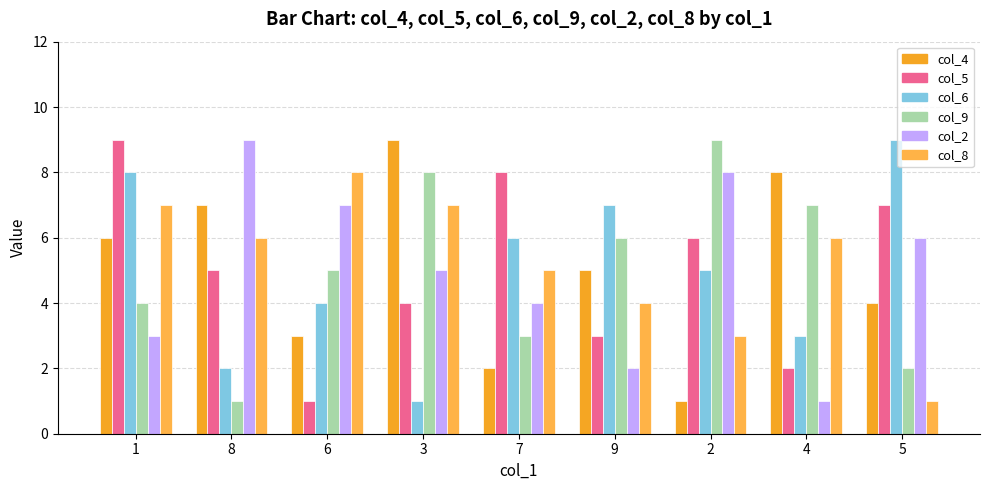

How many groups of bars are there?

9